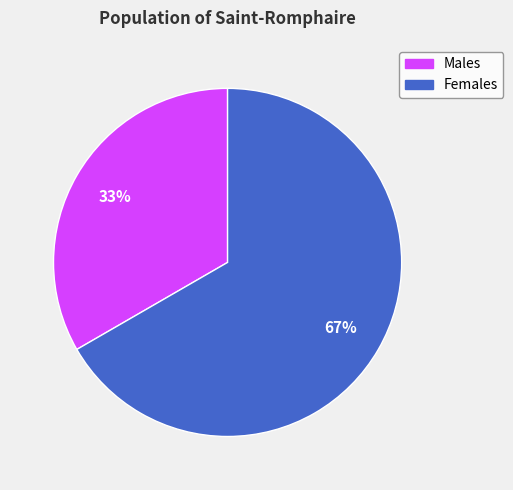

Is there a majority slice in this chart?

Yes